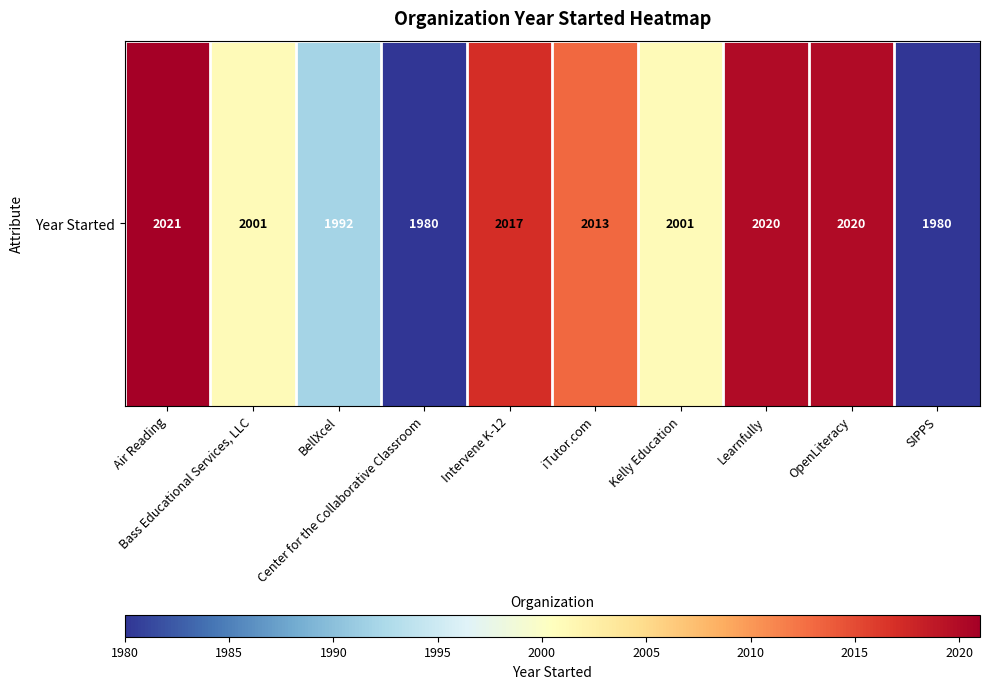

Rank the categories by value from highest to lowest.

Air Reading, Learnfully, OpenLiteracy, Intervene K-12, iTutor.com, Bass Educational Services, LLC, Kelly Education, BellXcel, Center for the Collaborative Classroom, SIPPS